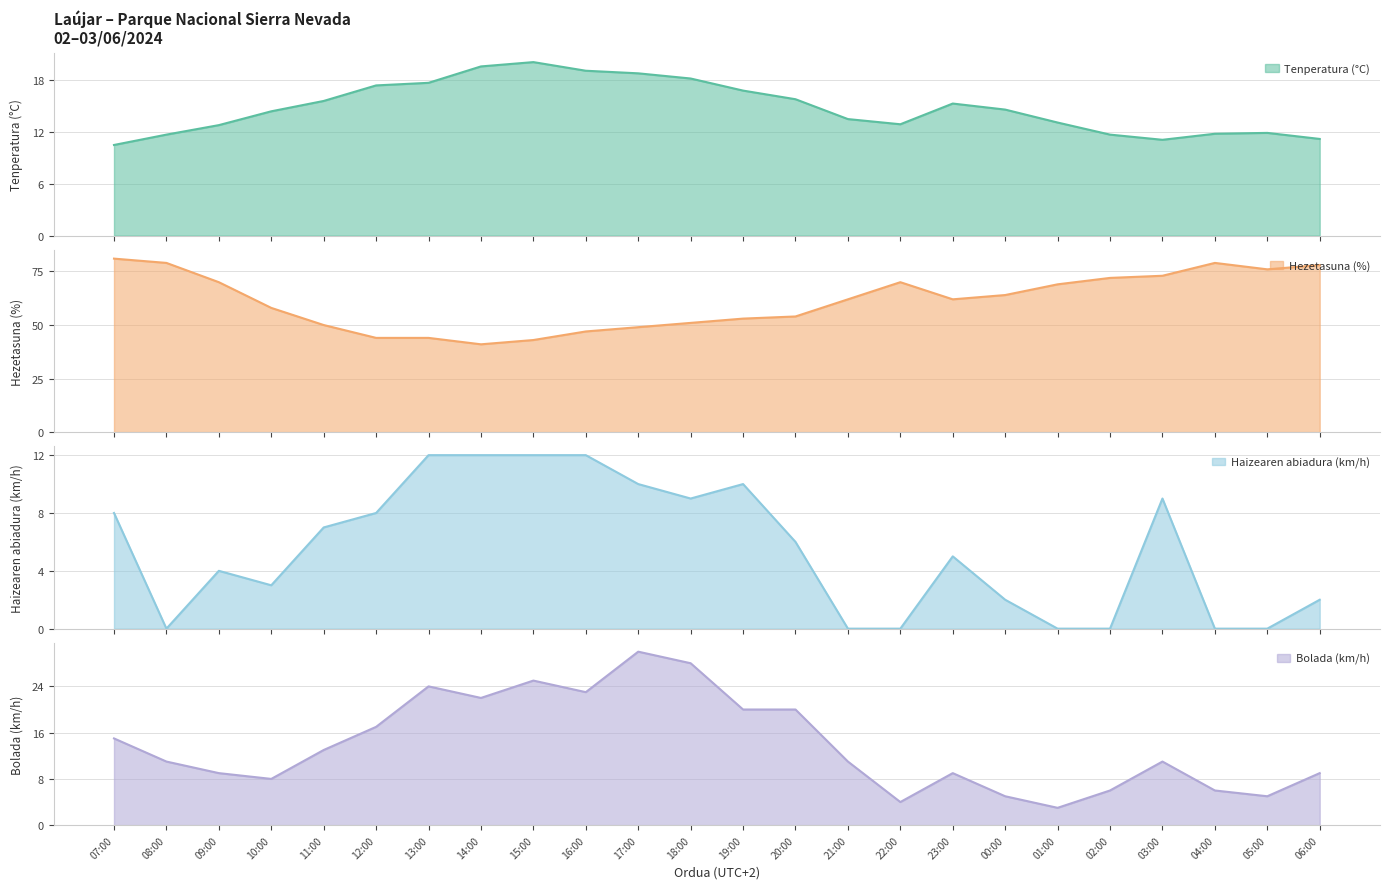

Which series has the widest spread of values?

Hezetasuna (%)